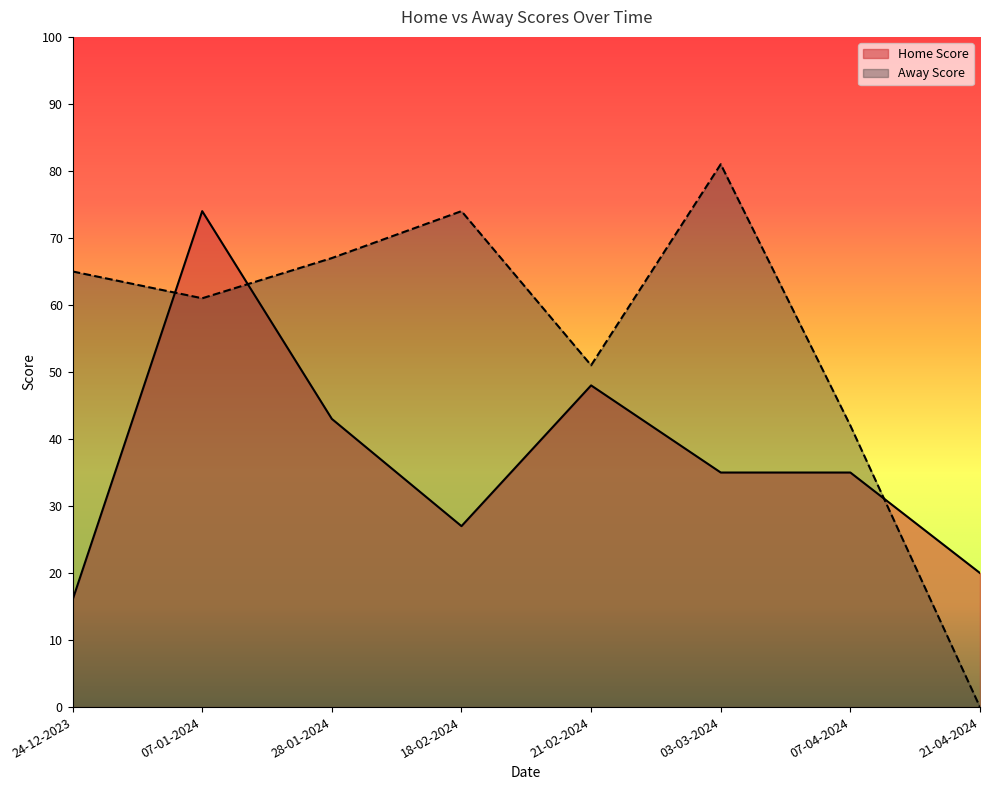

How many series are shown in this chart?

2